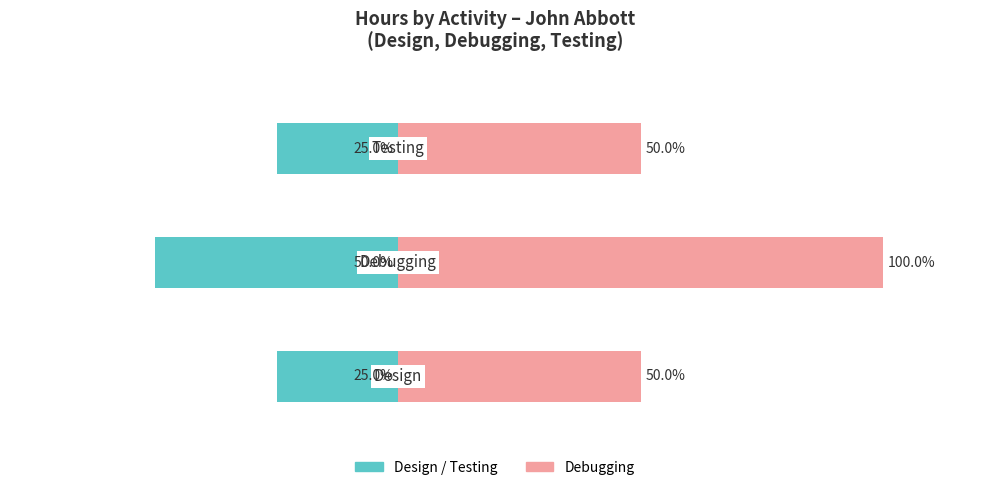

How many data points in Debugging (right) are above 50?

1